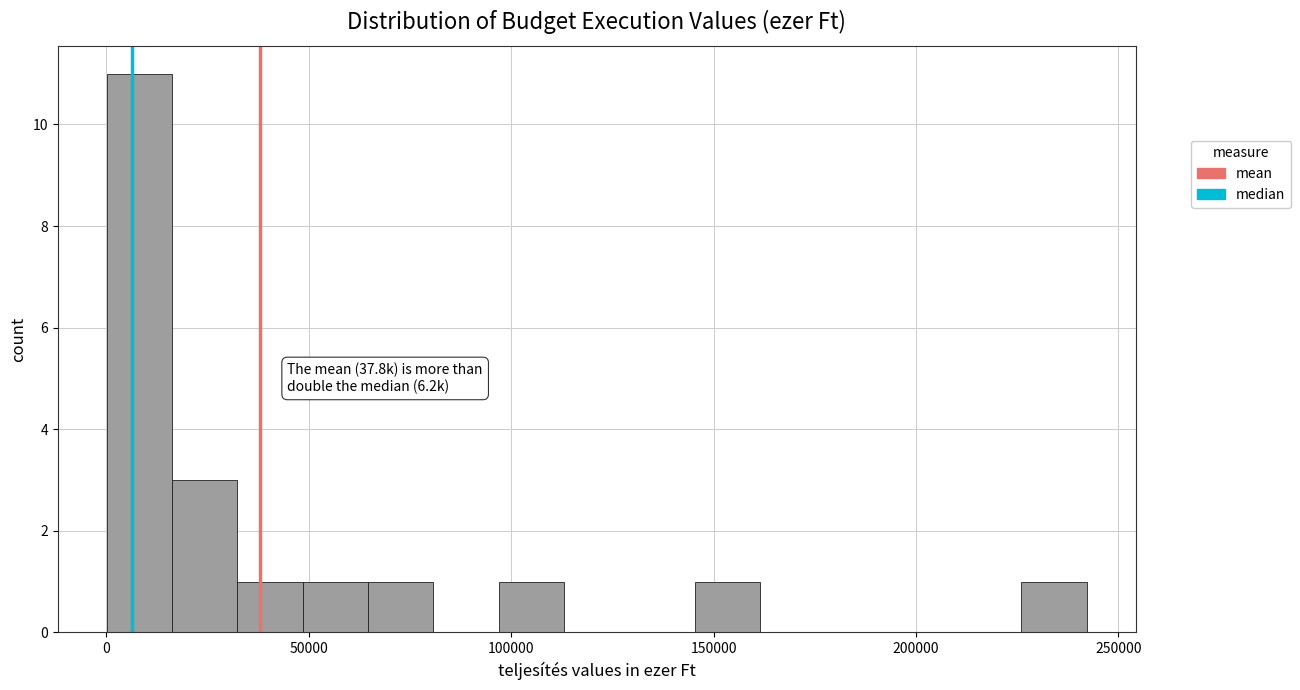

Read against the x-axis, roughly where is the centre of the tallest bar?

10000